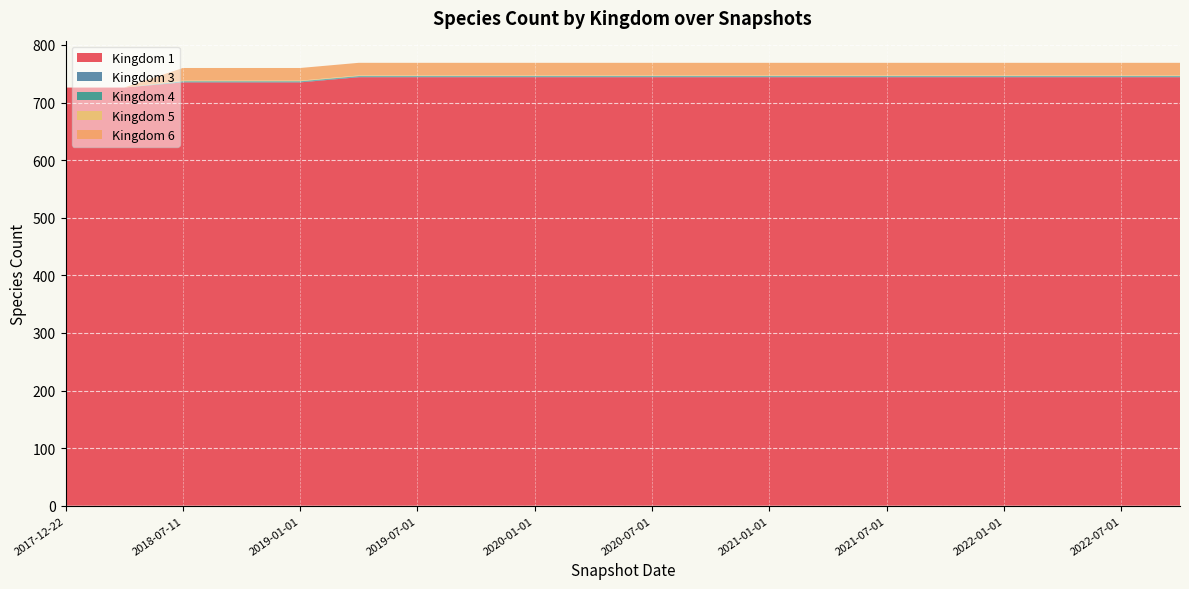

Reading left to right, list all the values displayed in this chart.

1: 2017-12-22=726	2018-04-09=726	2018-07-11=735	2018-09-28=735	2019-01-01=735	2019-04-06=744	2019-07-01=744	2019-10-09=744	2020-01-01=744	2020-04-01=744	2020-07-01=744	2020-10-01=744	2021-01-01=744	2021-04-01=744	2021-07-01=744	2021-10-01=744	2022-01-01=744	2022-04-01=744	2022-07-01=744	2022-10-01=744
3: 2017-12-22=0	2018-04-09=0	2018-07-11=1	2018-09-28=1	2019-01-01=1	2019-04-06=1	2019-07-01=1	2019-10-09=1	2020-01-01=1	2020-04-01=1	2020-07-01=1	2020-10-01=1	2021-01-01=1	2021-04-01=1	2021-07-01=1	2021-10-01=1	2022-01-01=1	2022-04-01=1	2022-07-01=1	2022-10-01=1
4: 2017-12-22=0	2018-04-09=0	2018-07-11=1	2018-09-28=1	2019-01-01=1	2019-04-06=1	2019-07-01=1	2019-10-09=1	2020-01-01=1	2020-04-01=1	2020-07-01=1	2020-10-01=1	2021-01-01=1	2021-04-01=1	2021-07-01=1	2021-10-01=1	2022-01-01=1	2022-04-01=1	2022-07-01=1	2022-10-01=1
5: 2017-12-22=0	2018-04-09=0	2018-07-11=1	2018-09-28=1	2019-01-01=1	2019-04-06=1	2019-07-01=1	2019-10-09=1	2020-01-01=1	2020-04-01=1	2020-07-01=1	2020-10-01=1	2021-01-01=1	2021-04-01=1	2021-07-01=1	2021-10-01=1	2022-01-01=1	2022-04-01=1	2022-07-01=1	2022-10-01=1
6: 2017-12-22=0	2018-04-09=0	2018-07-11=22	2018-09-28=22	2019-01-01=22	2019-04-06=22	2019-07-01=22	2019-10-09=22	2020-01-01=22	2020-04-01=22	2020-07-01=22	2020-10-01=22	2021-01-01=22	2021-04-01=22	2021-07-01=22	2021-10-01=22	2022-01-01=22	2022-04-01=22	2022-07-01=22	2022-10-01=22